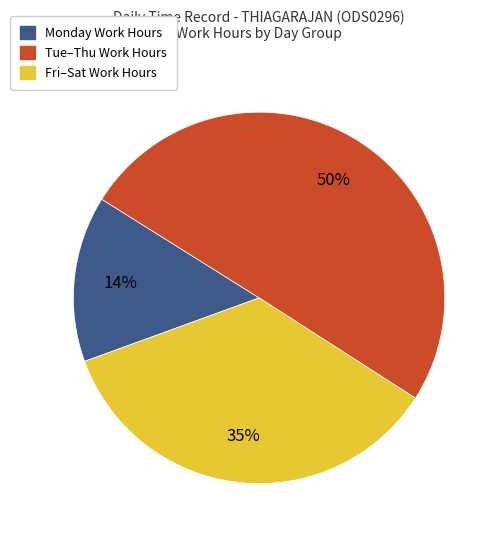

To the nearest percent, what is the average slice percentage?

33%